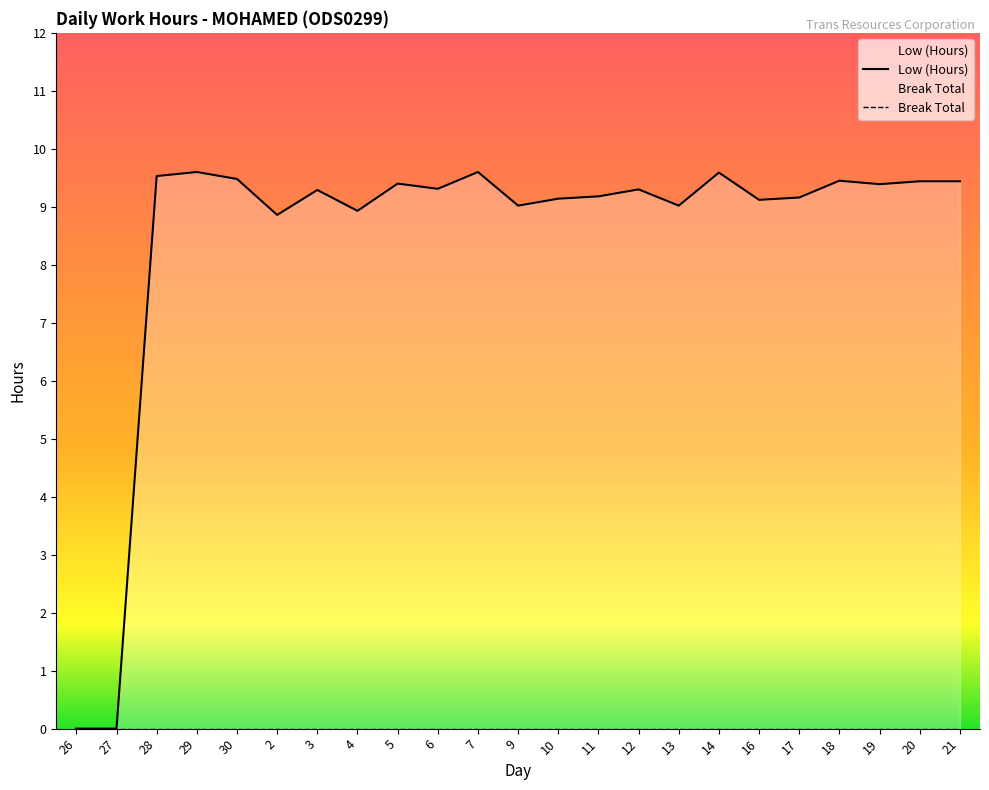

How many interior local valleys (lower than both neighbors) does the data have?

7